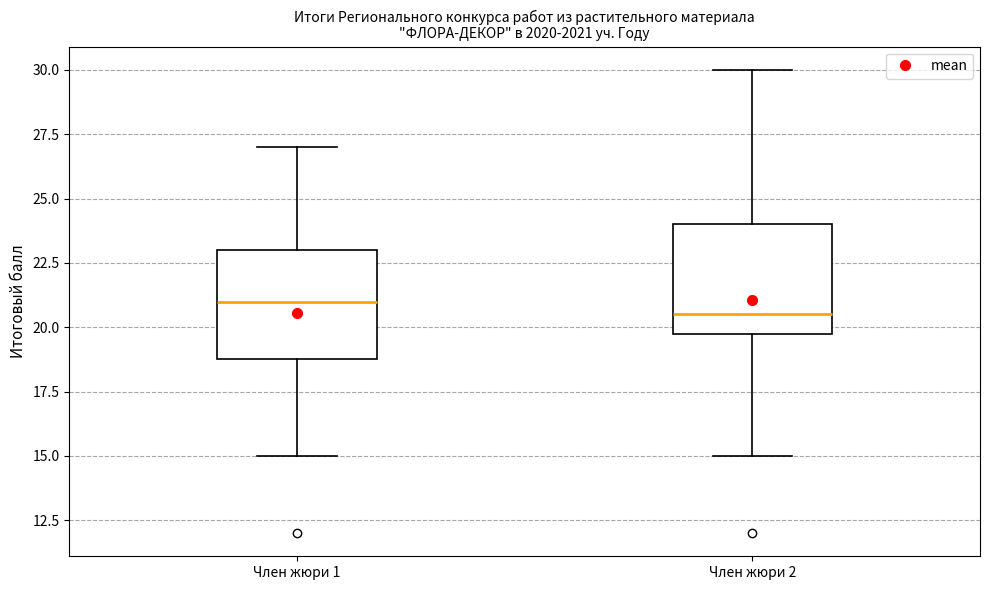

Reading left to right, transcribe this box plot: for each box, give where its median line is, the range the box spans, and where its two whiskers end, as read against the y-axis. The values are not printed on the chart, so give them approximately, as read against the axis.

Член жюри 1: median 21.0, box 19.0 to 23.0, whiskers 15.0 to 27.0
Член жюри 2: median 20.5, box 20.0 to 24.0, whiskers 15.0 to 30.0